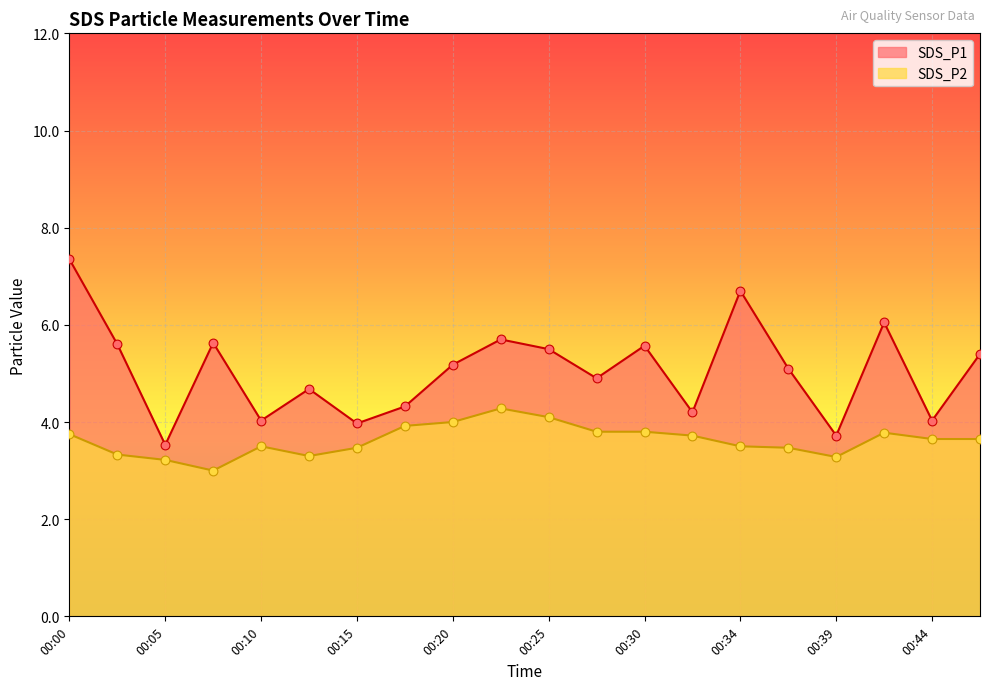

At which category is the sum across all series the highest?

00:00